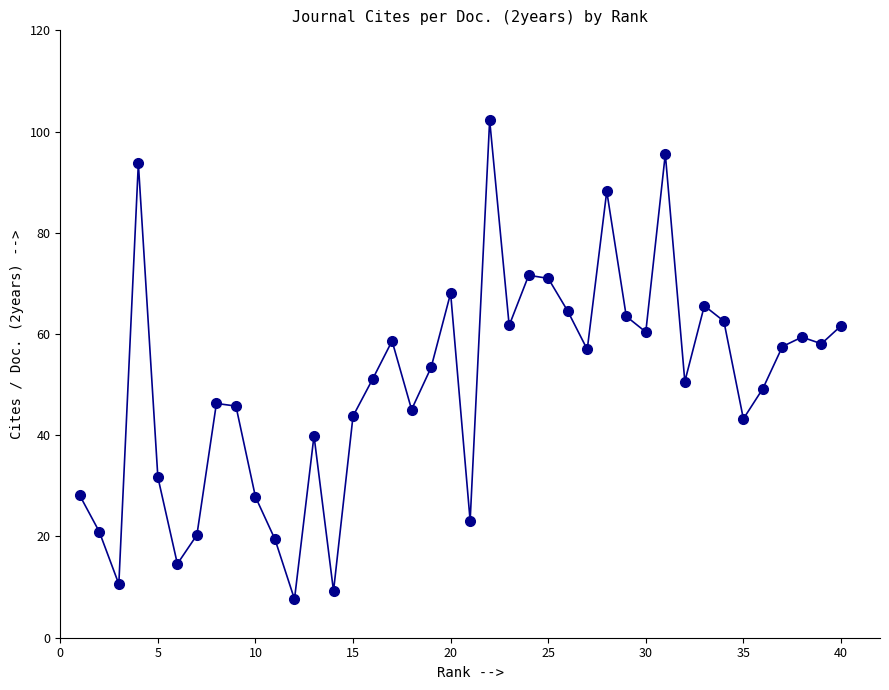

What is the smallest value displayed?

7.6